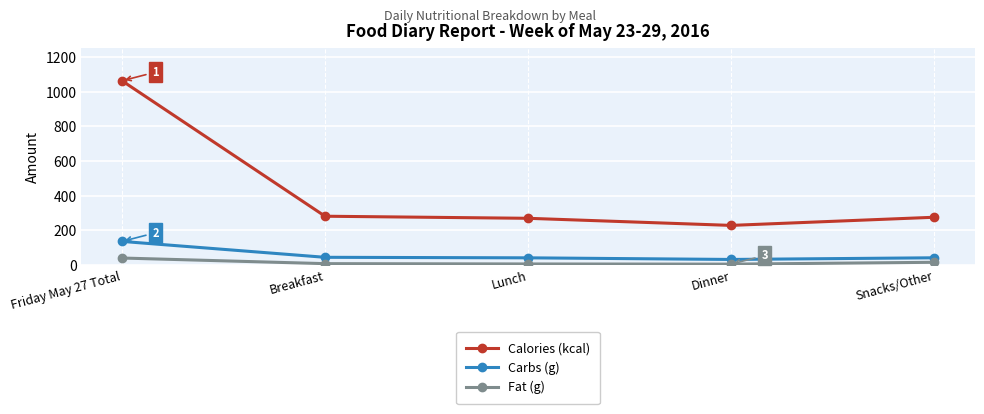

List the series in order of their peak value, highest first.

Calories (kcal), Carbs (g), Fat (g)